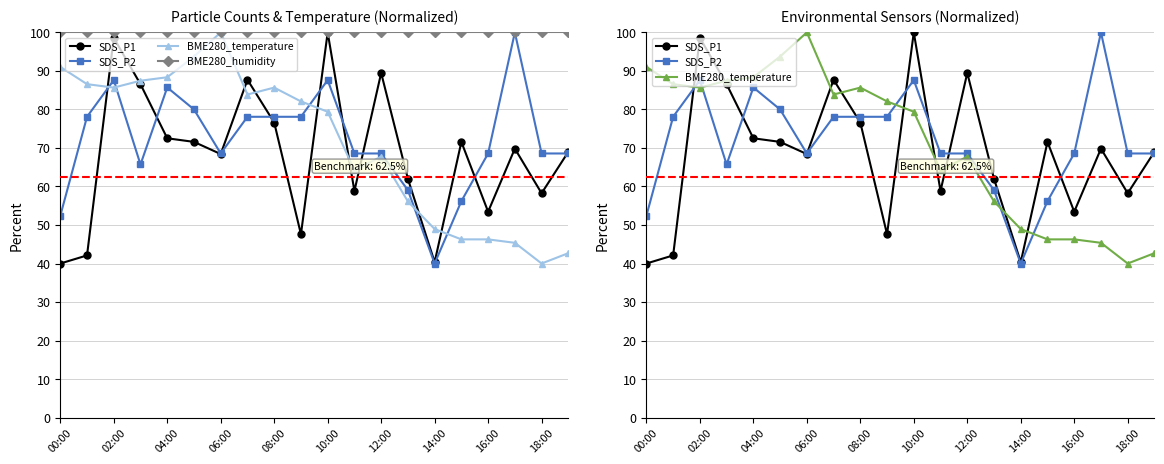

Count the number of categories in the chart.

20